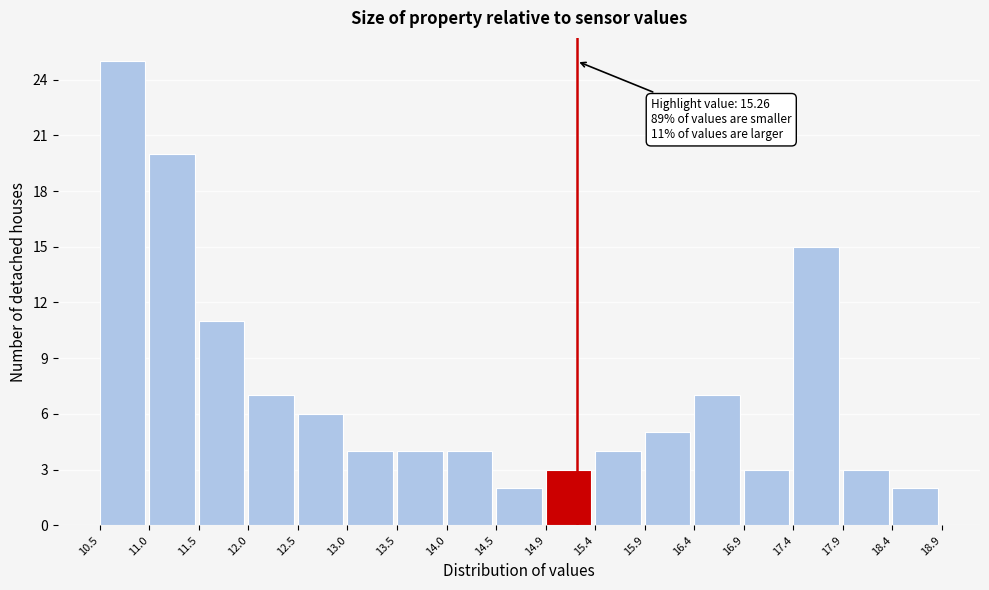

Which range on the x-axis has the tallest bar?

10.5 to 11.0